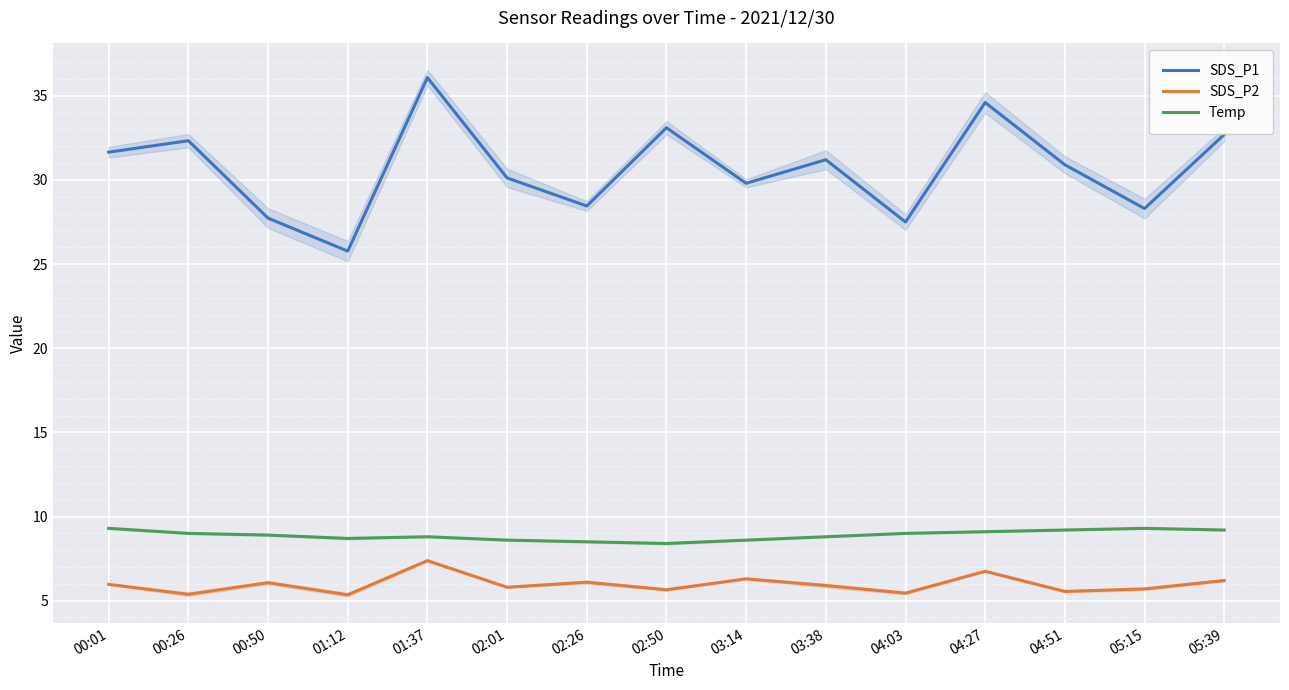

What is the difference between the highest and lowest values at 04:27?

27.9